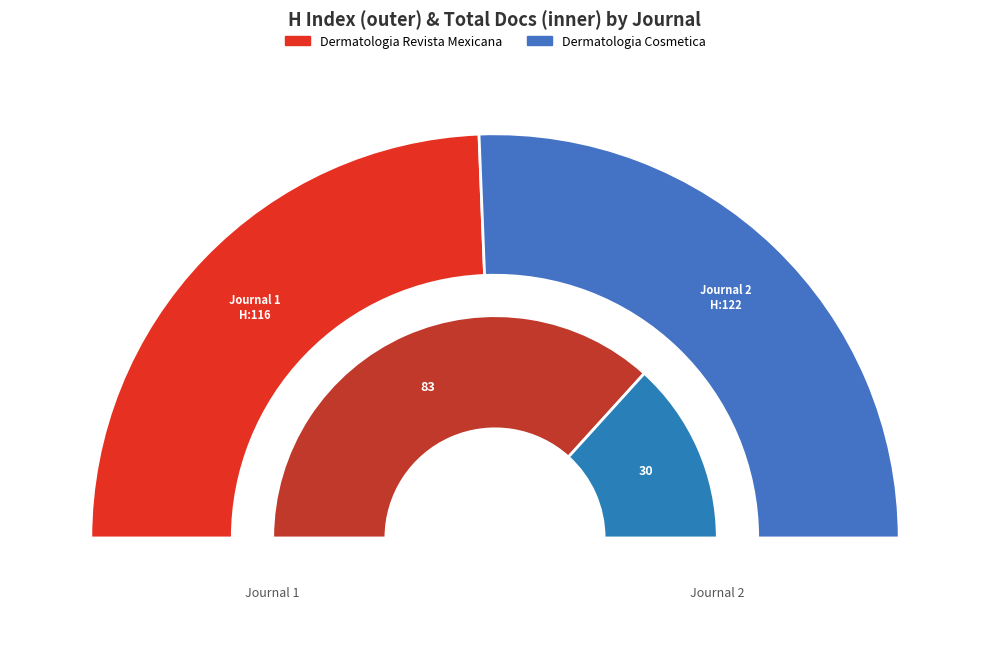

How many segments does this pie chart have?

2